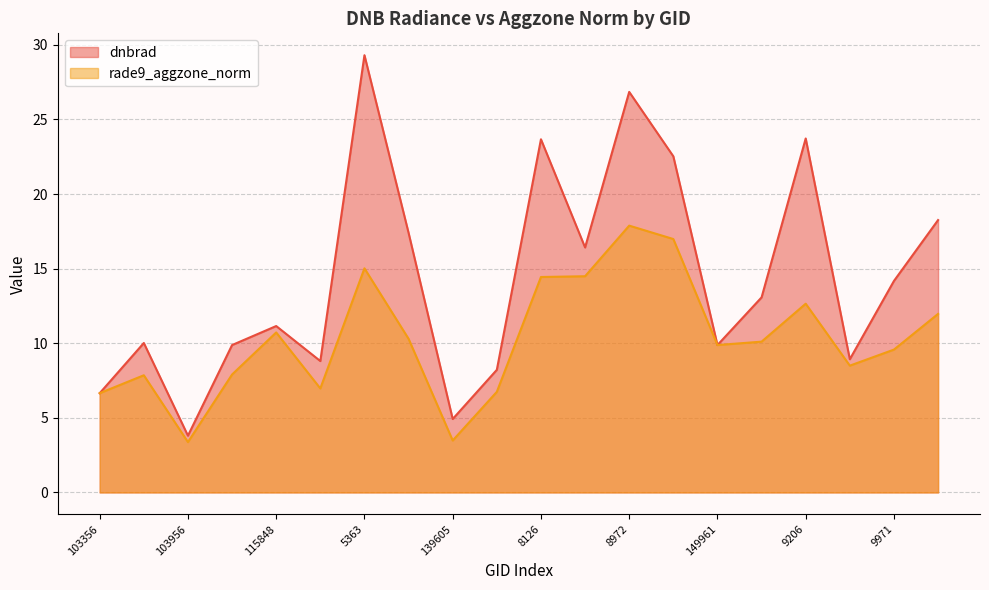

Which series has the widest spread of values?

dnbrad